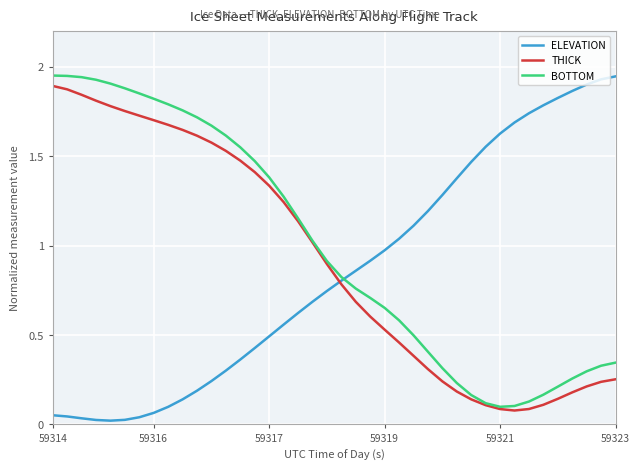

How many intersections are there between ELEVATION and THICK?

1